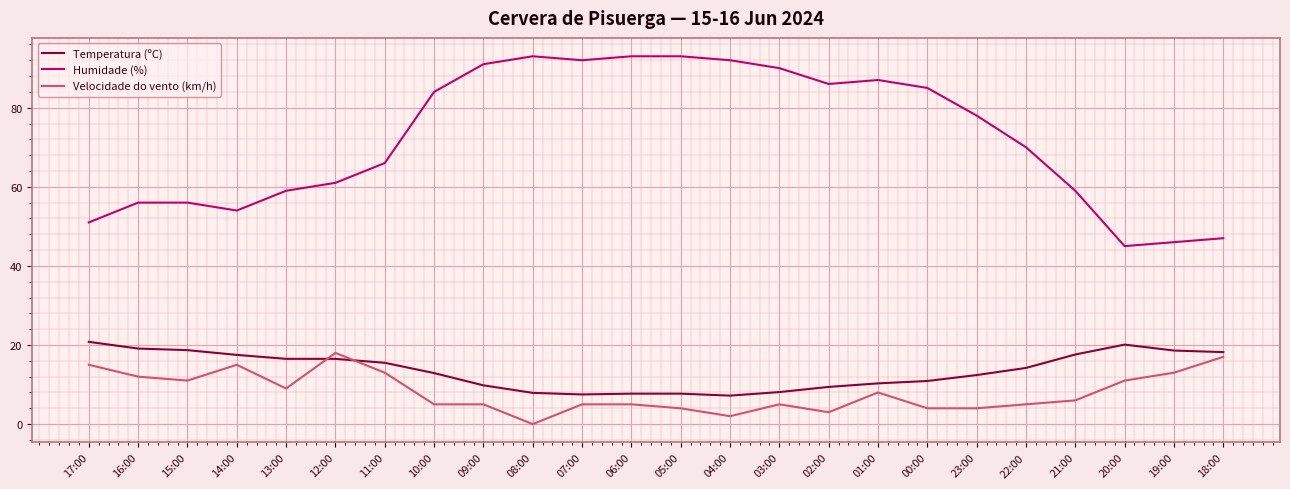

What is the spread (max minus min) of values at 02:00?

83.0